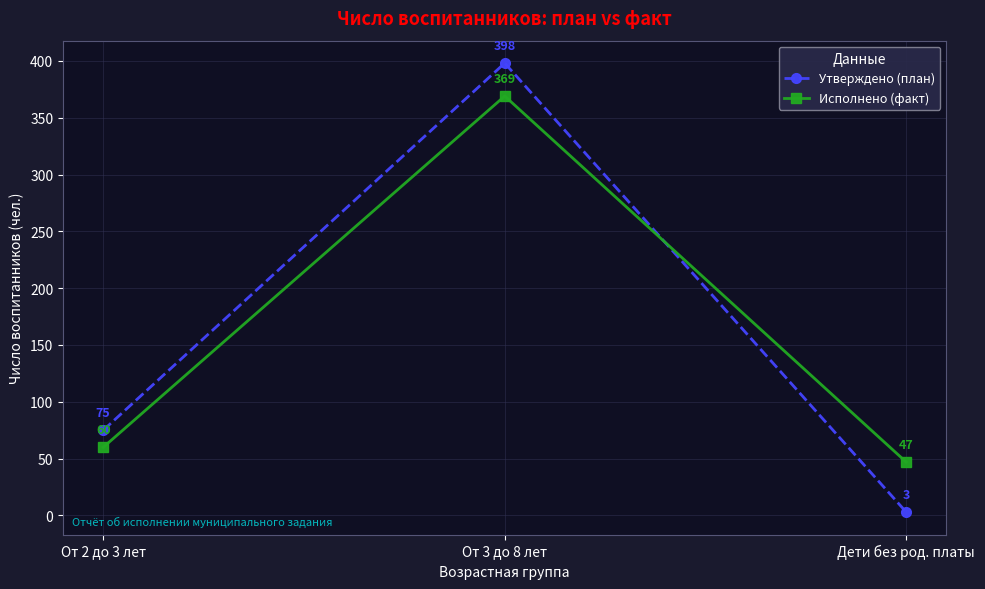

What position from the left is Дети без род. платы?

3